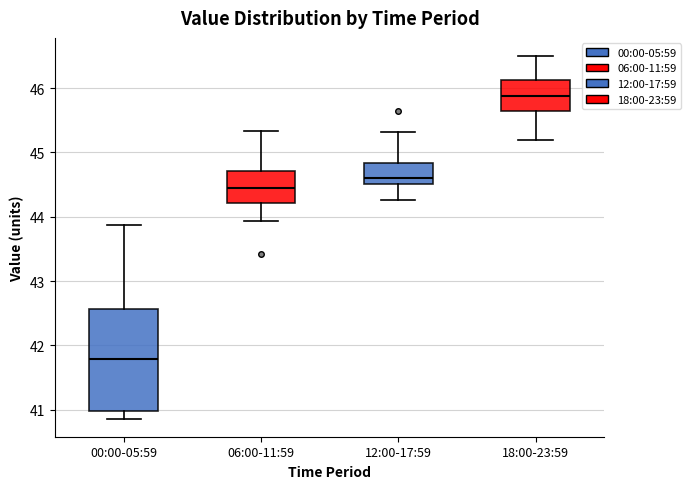

Which box is the tallest, from its lower edge to its upper edge?

00:00-05:59